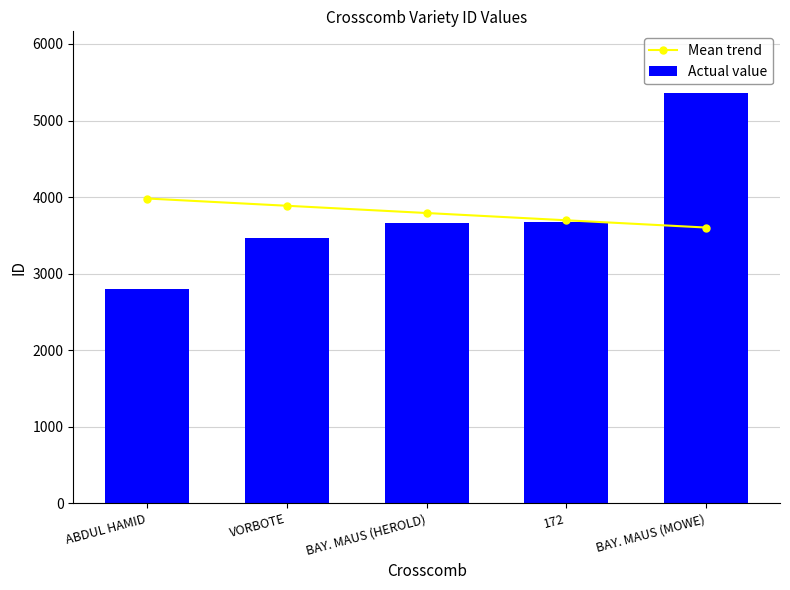

What is the total value across all series at VORBOTE?

7347.6